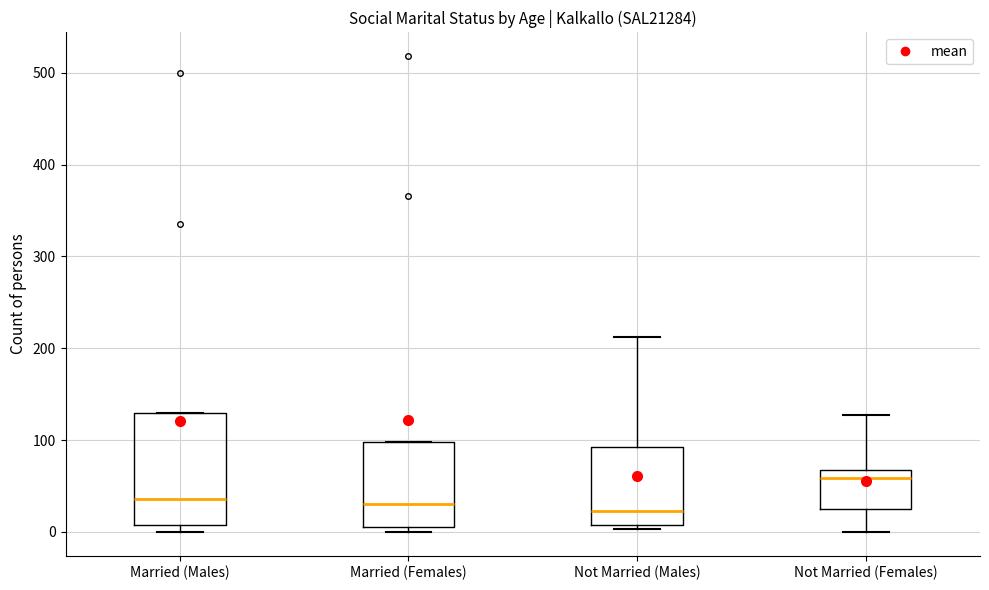

Reading left to right, transcribe this box plot: for each box, give where its median line is, the range the box spans, and where its two whiskers end, as read against the y-axis. The values are not printed on the chart, so give them approximately, as read against the axis.

Married (Males): median 40, box 10 to 130, whiskers 0 to 130
Married (Females): median 30, box 10 to 100, whiskers 0 to 100
Not Married (Males): median 20, box 10 to 90, whiskers 0 to 210
Not Married (Females): median 60, box 30 to 70, whiskers 0 to 130